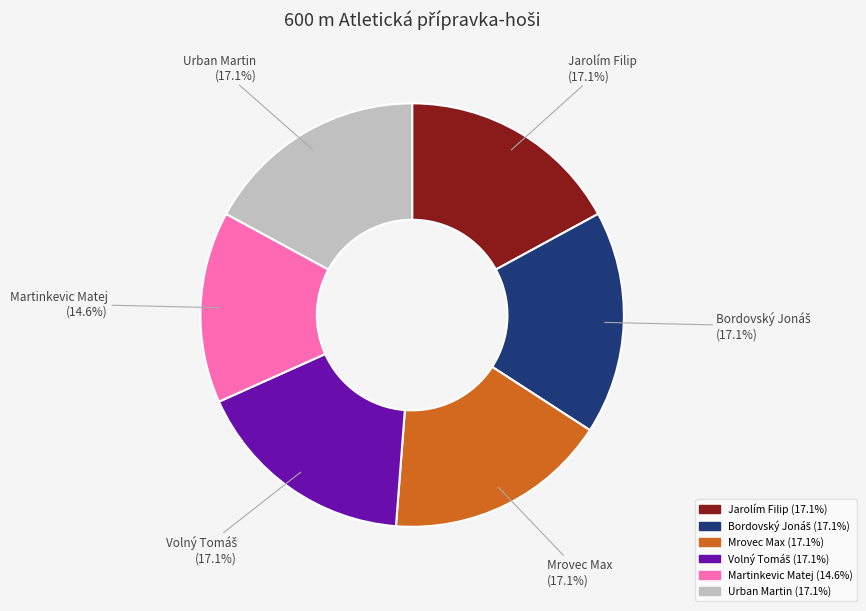

Count the number of slices in the pie.

6